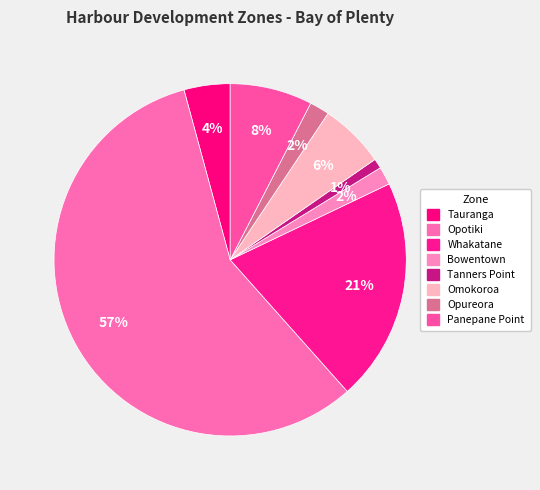

How many slices are in this pie chart?

8